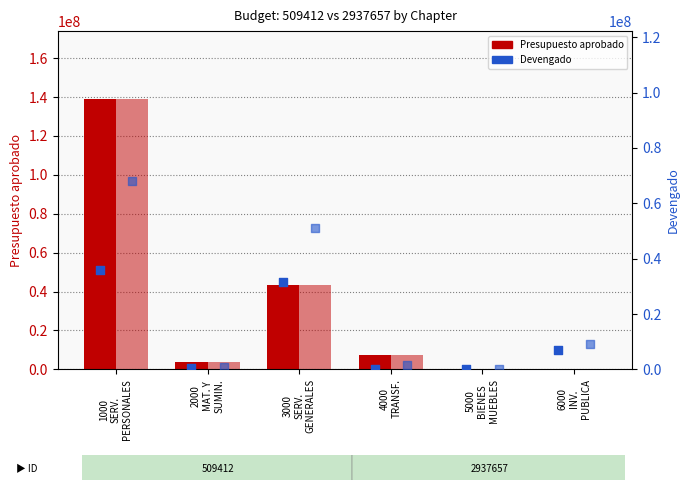

Which series has the largest total across all categories?

Presupuesto aprobado (509412)